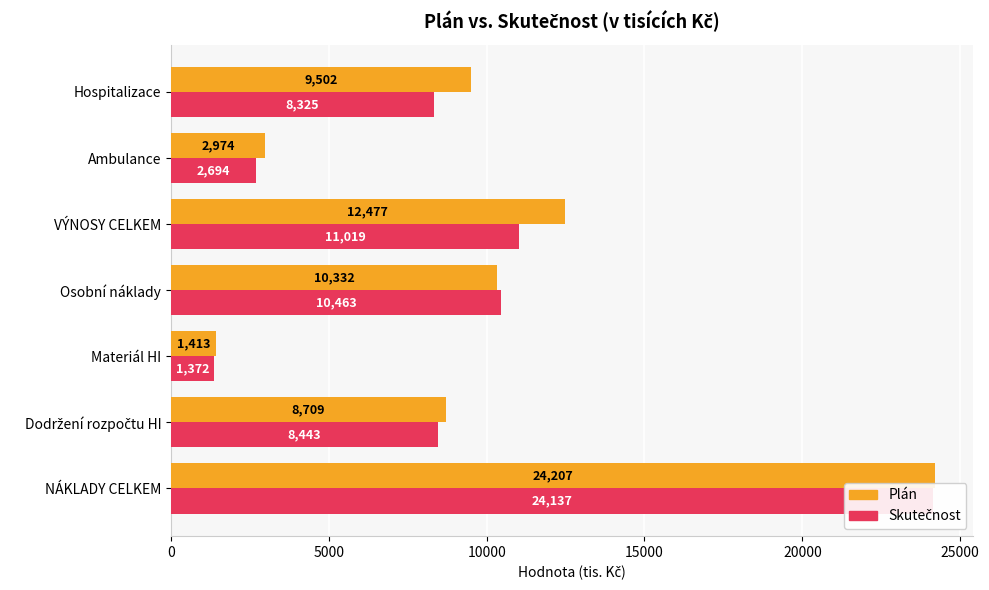

How many data points in Plán are less than 9502?

3